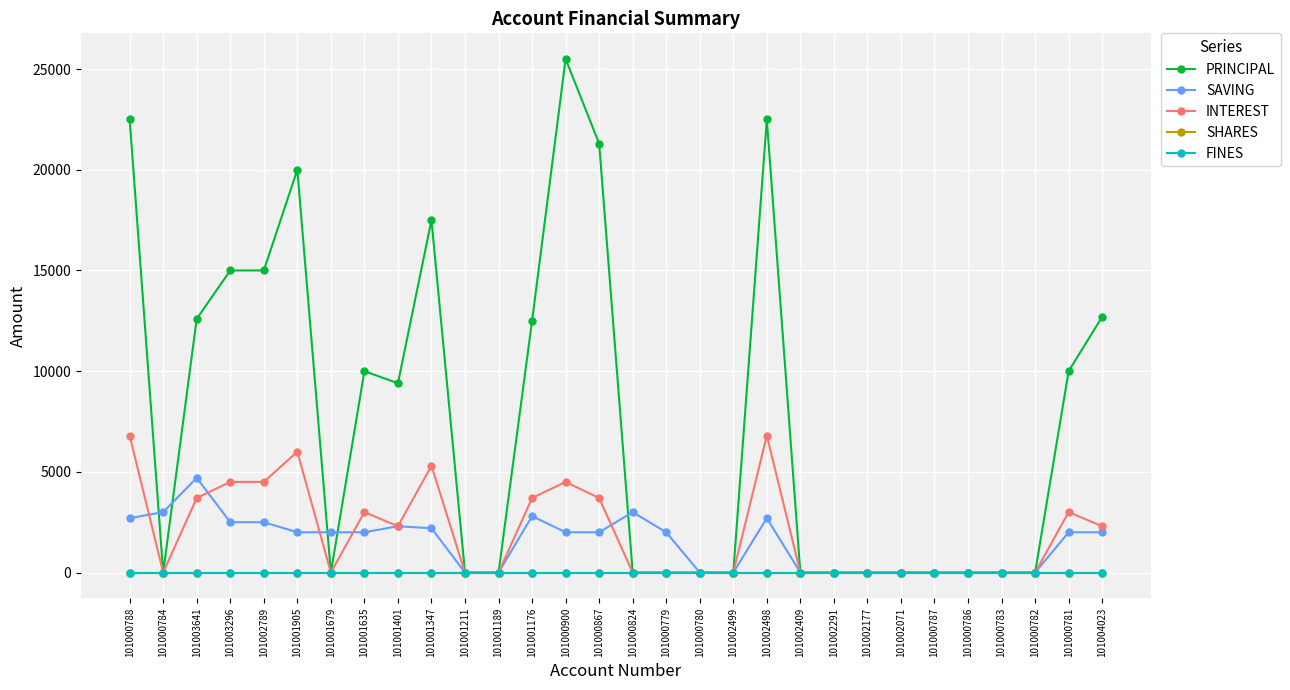

Is the value of INTEREST at 101002498 greater than the value of FINES at 101002789?

Yes